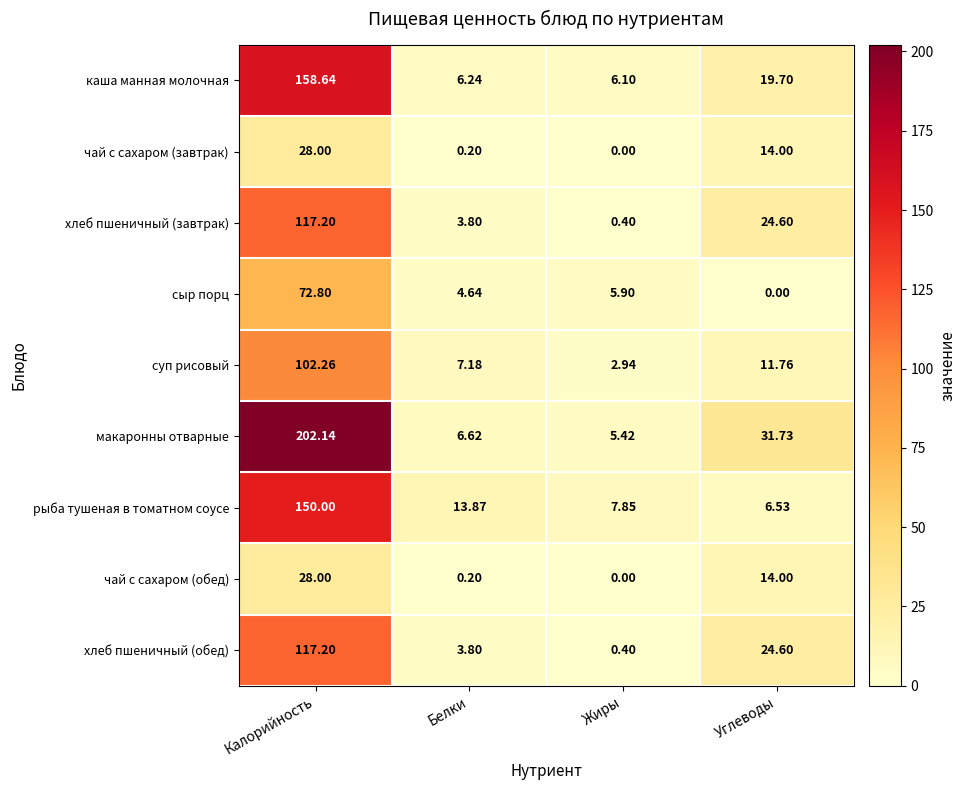

Where is хлеб пшеничный (завтрак) nearest to the value 58?

Углеводы